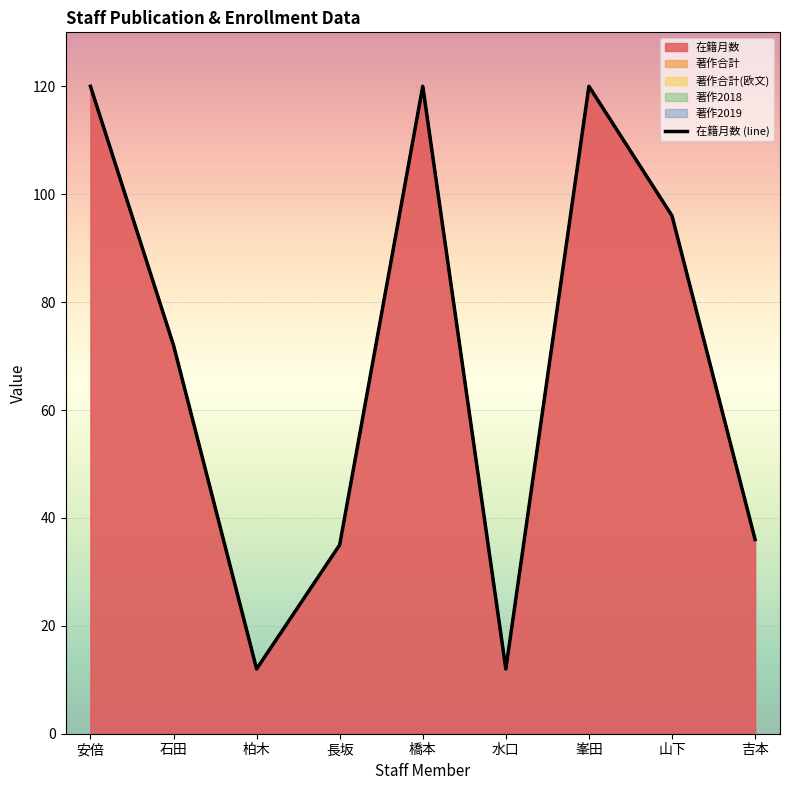

List the labels in order of value, smallest first.

柏木, 水口, 長坂, 吉本, 石田, 山下, 安倍, 橋本, 峯田